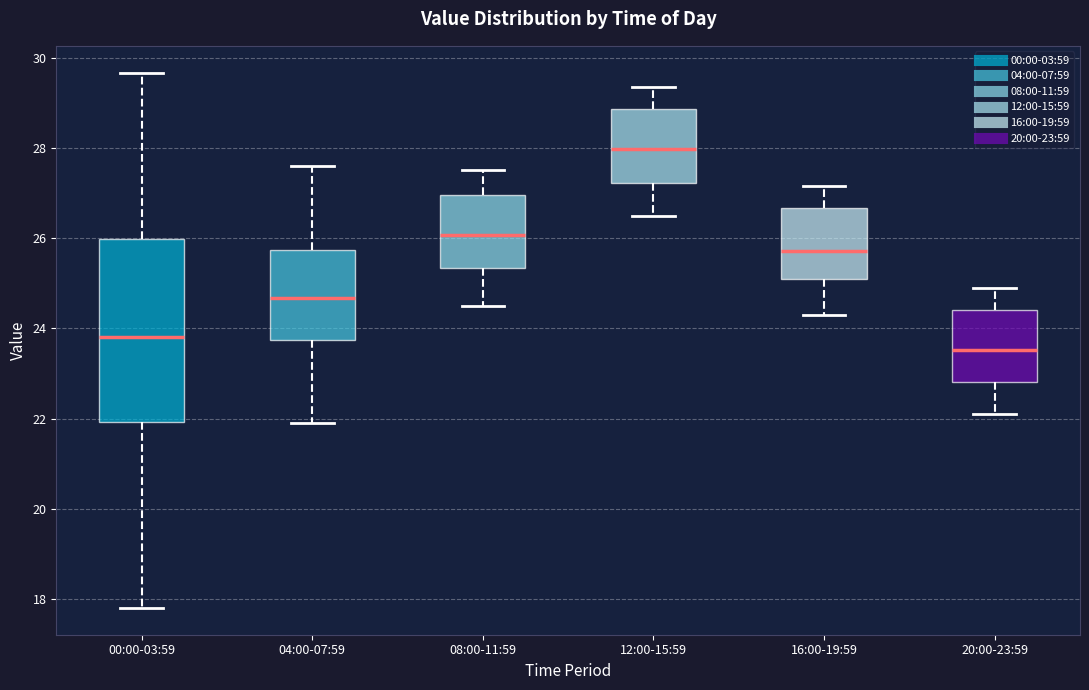

Which box's median line is the lowest?

20:00-23:59